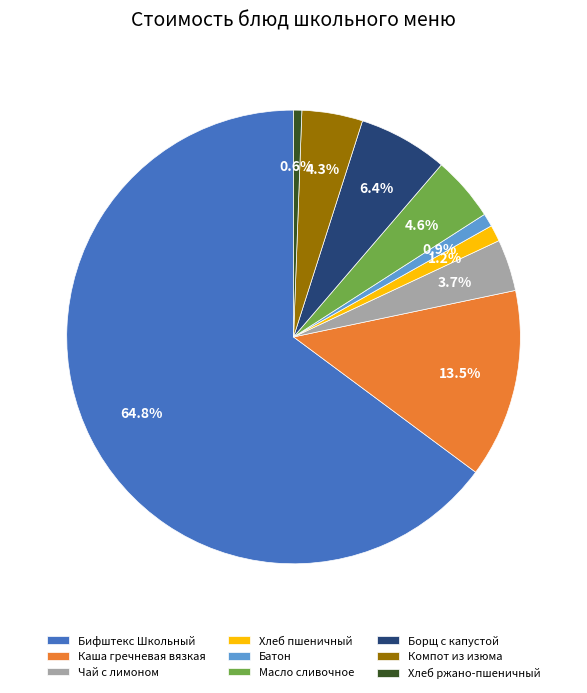

Which slice is the largest?

Бифштекс Школьный